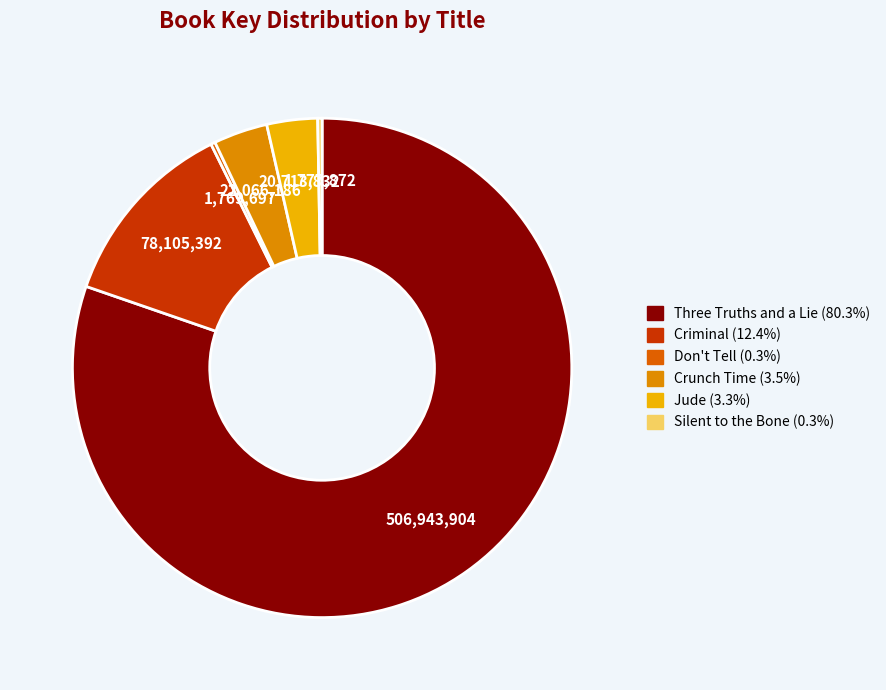

Which category has the biggest portion of the pie?

Three Truths and a Lie